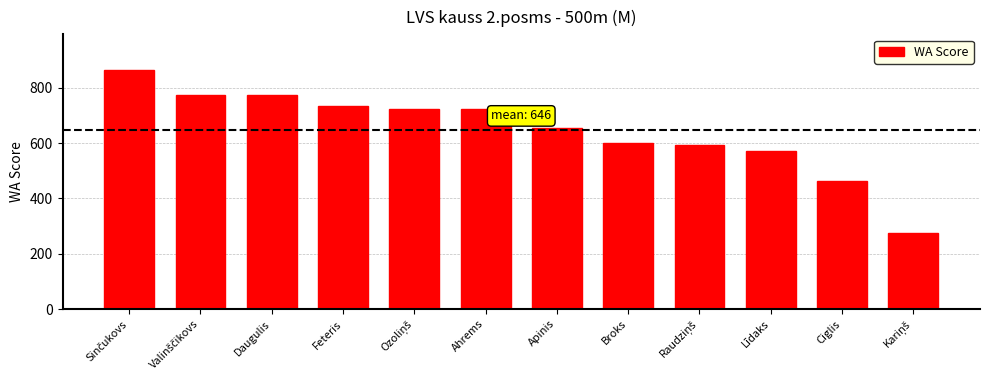

The value at Ahrems is 723. True or false?

True